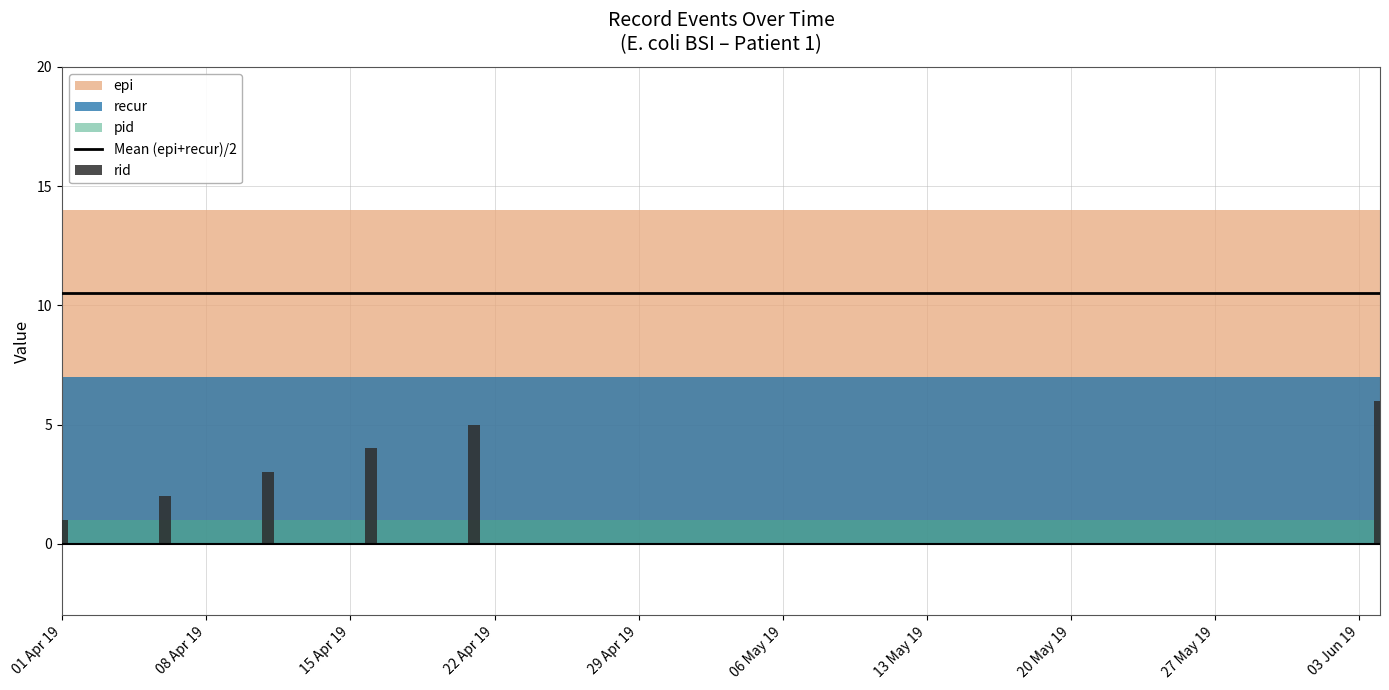

List the labels in order of pid value, smallest first.

2019-04-01, 2019-04-06, 2019-04-11, 2019-04-16, 2019-04-21, 2019-06-04